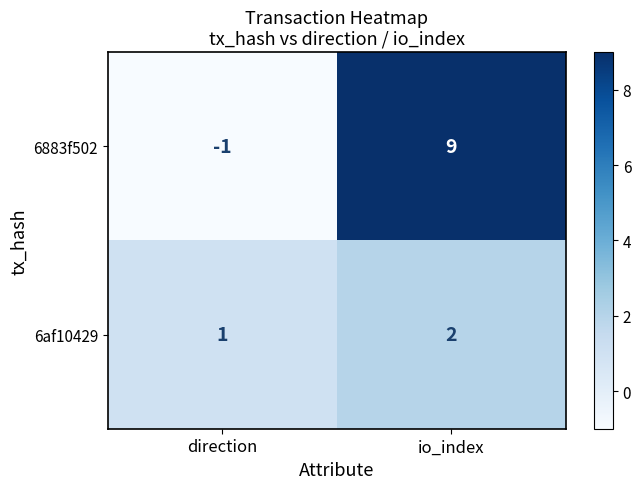

What is the smallest value displayed?

-1